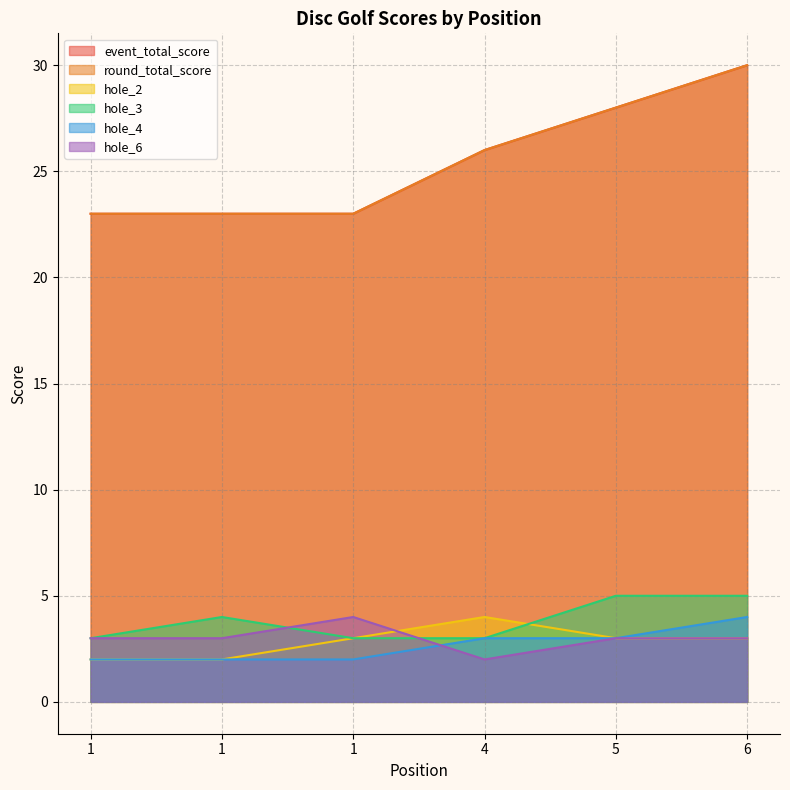

How many interior local peaks does the hole_6 series have?

1